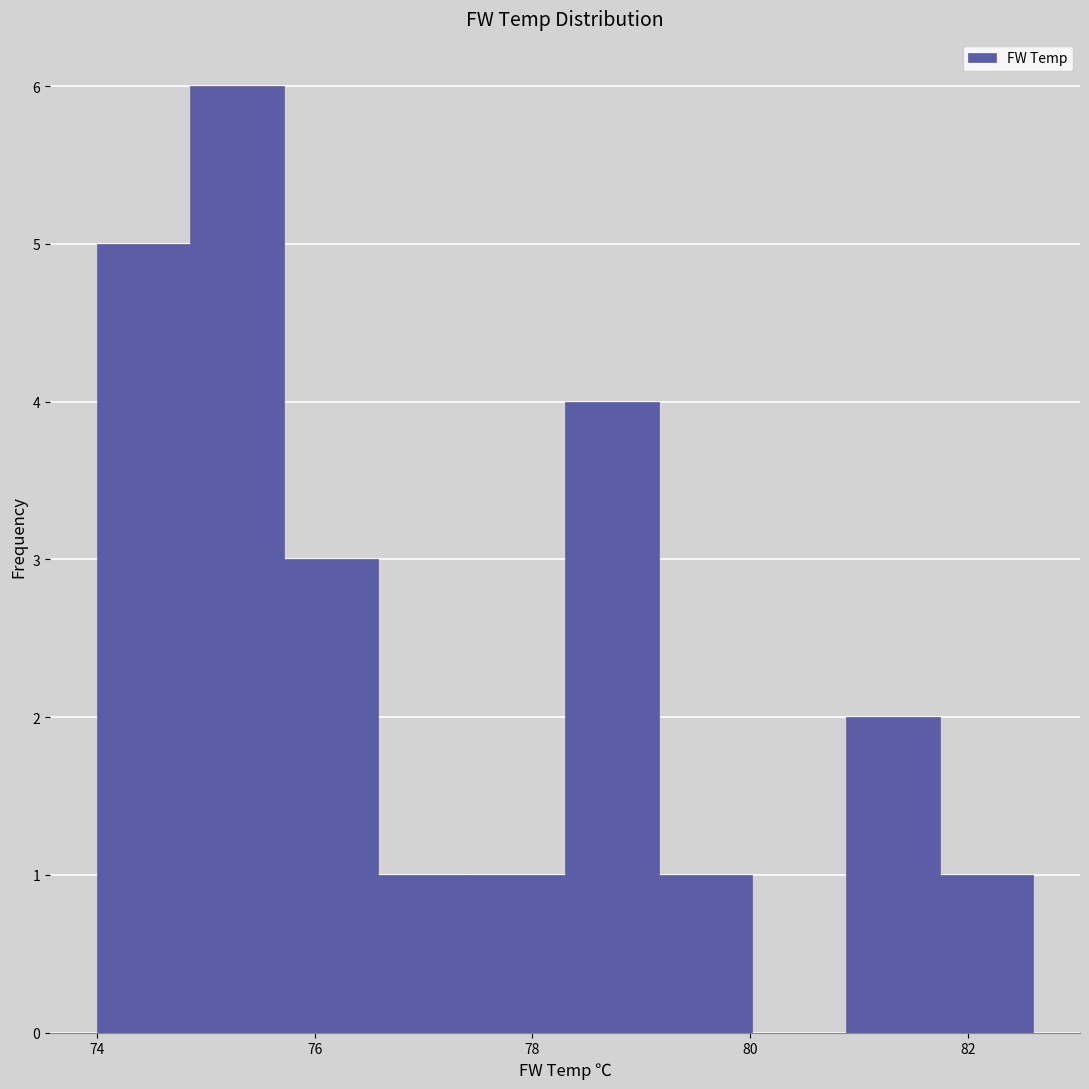

Over which range of the x-axis is the bar tallest?

74.86 to 75.72